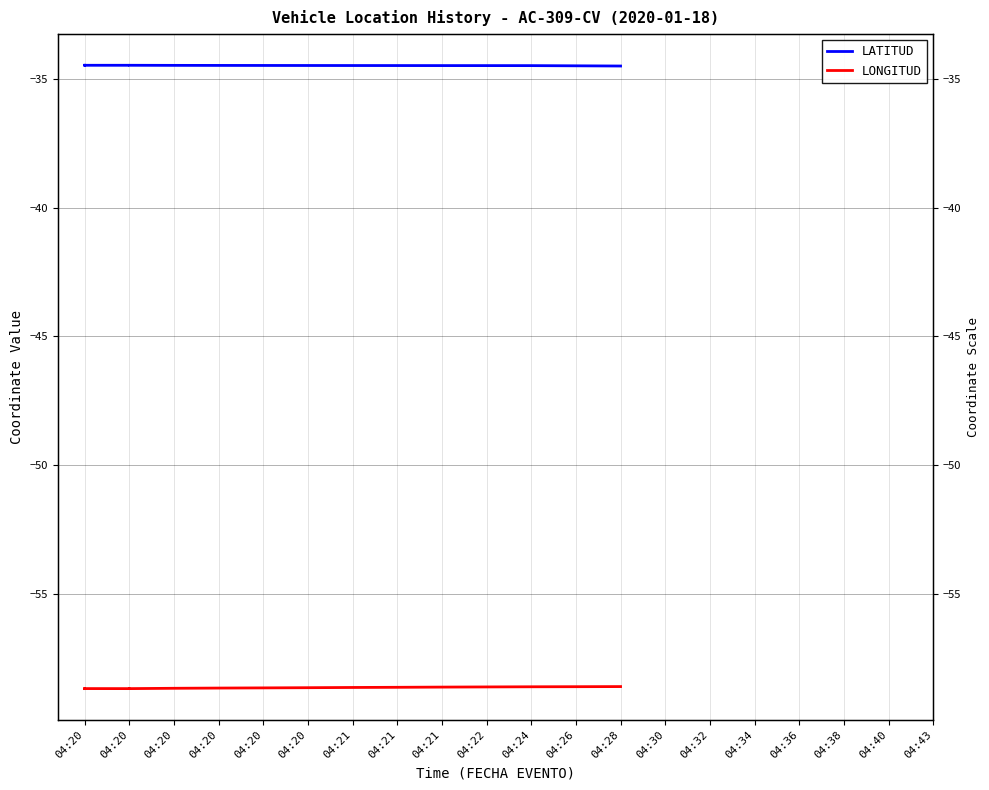

True or false: LATITUD has more than 1 points higher than both neighbors.

True